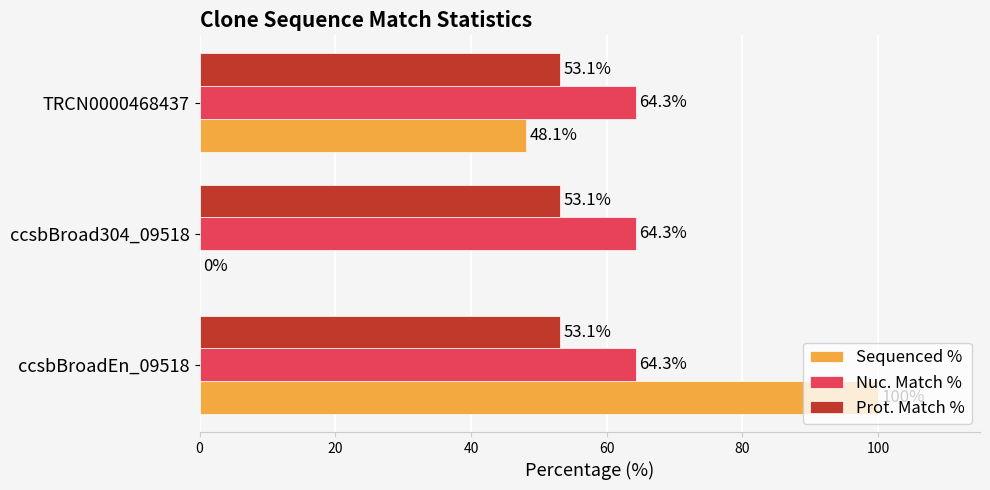

Which series has the largest range (max minus min)?

Sequenced %